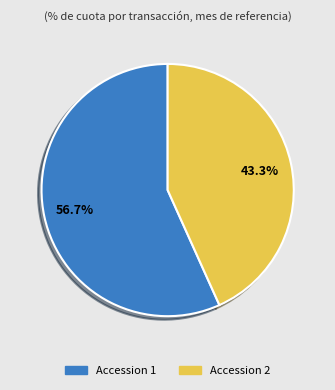

Is there a majority slice in this chart?

Yes